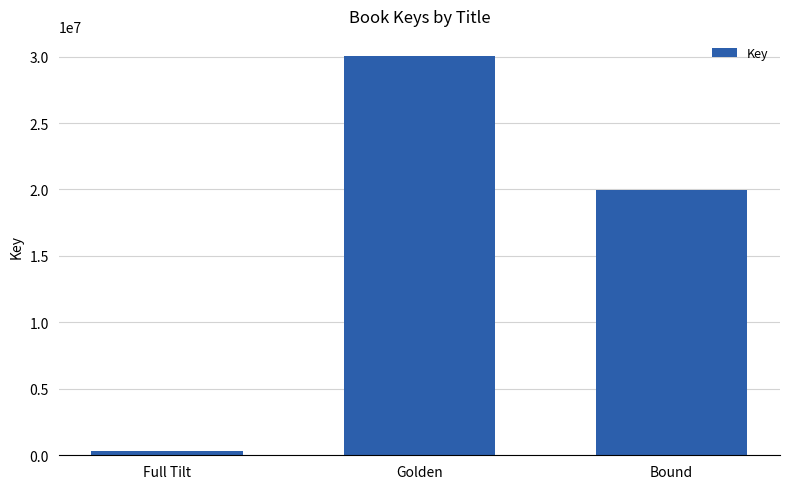

At which label is the value closest to 15194725?

Bound